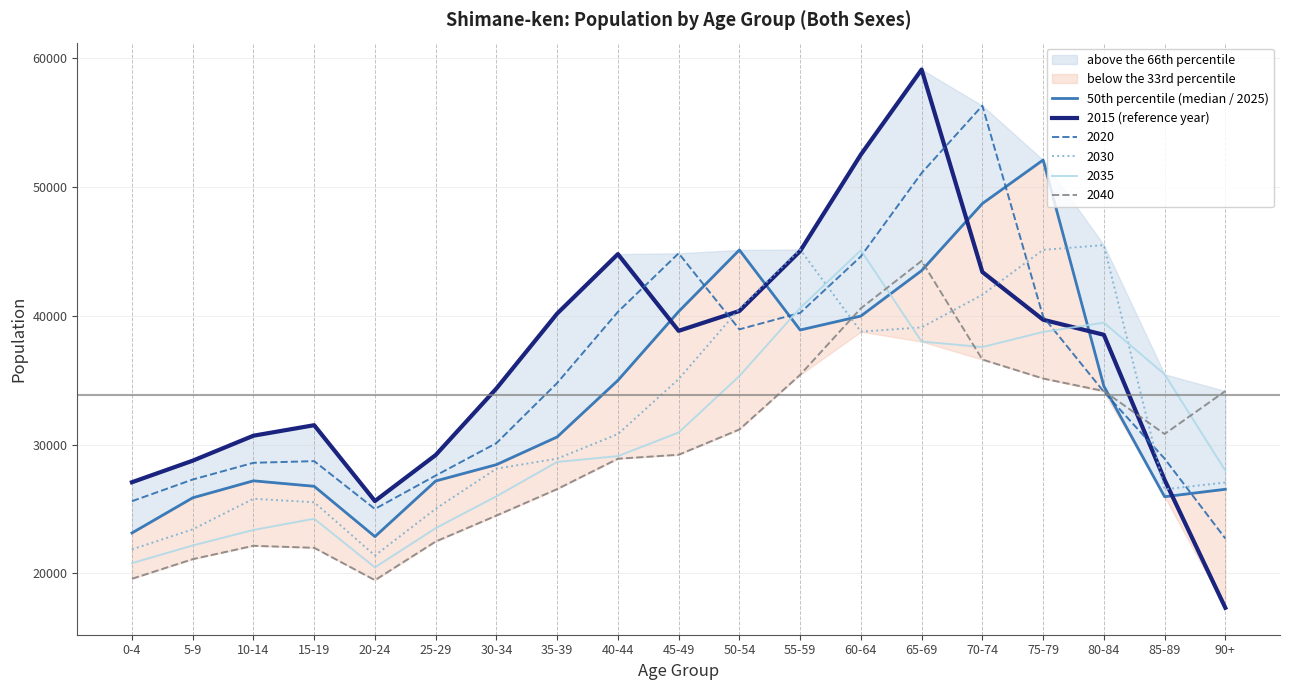

At which label does 50th percentile (median / 2025) first exceed 30598?

40-44